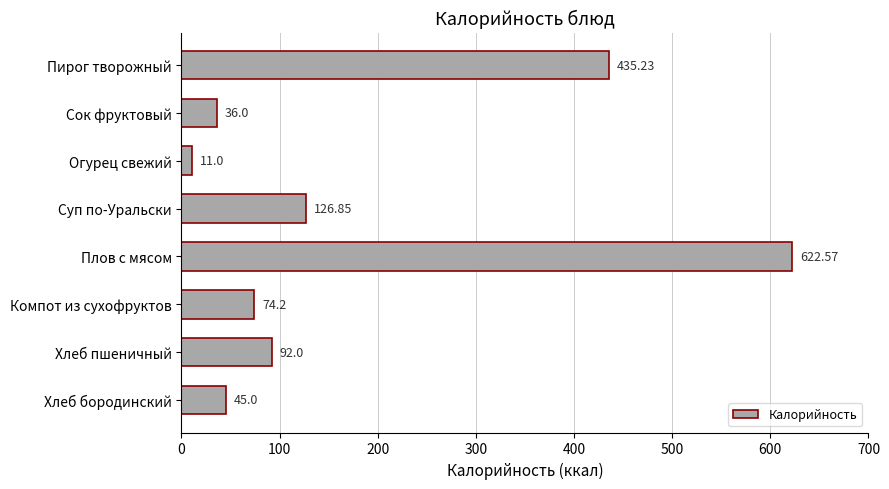

What is the label of the 8th bar from the bottom?

Пирог творожный